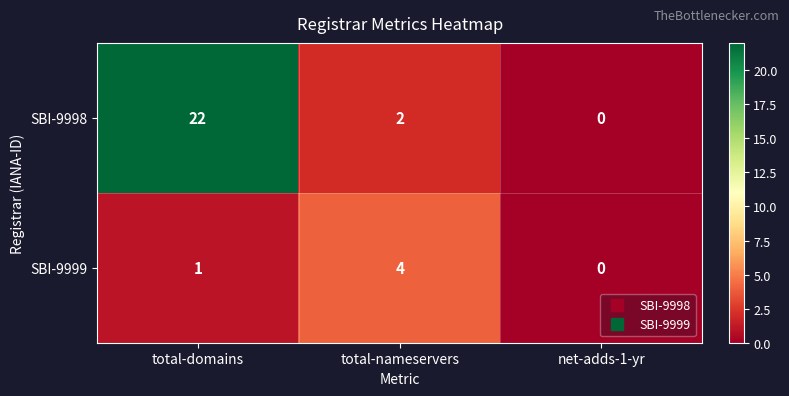

Rank the series by their maximum value, from lowest to highest.

SBI-9999, SBI-9998